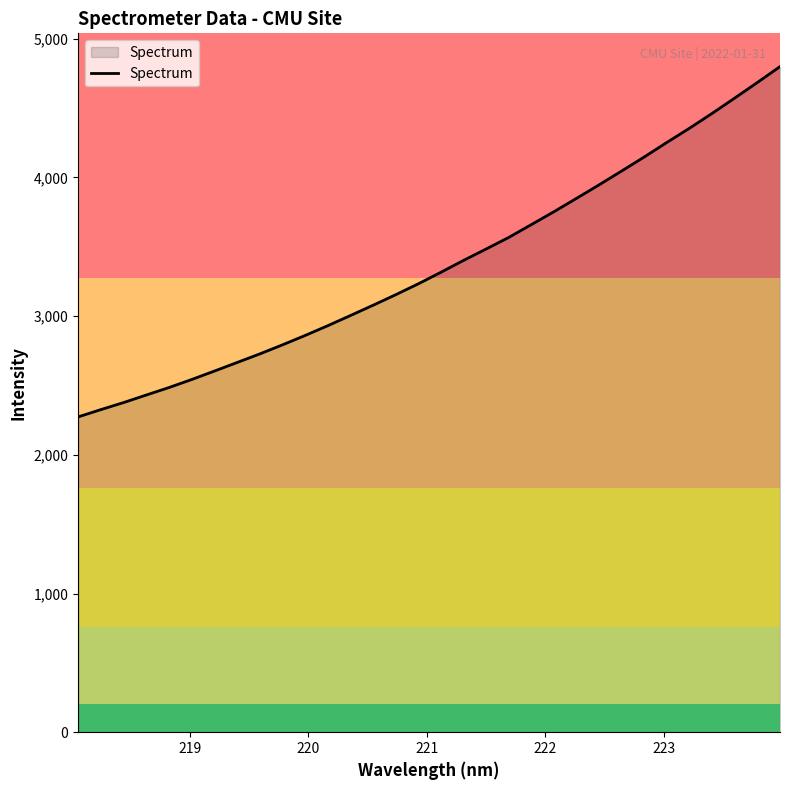

What is the smallest value displayed?

2273.5